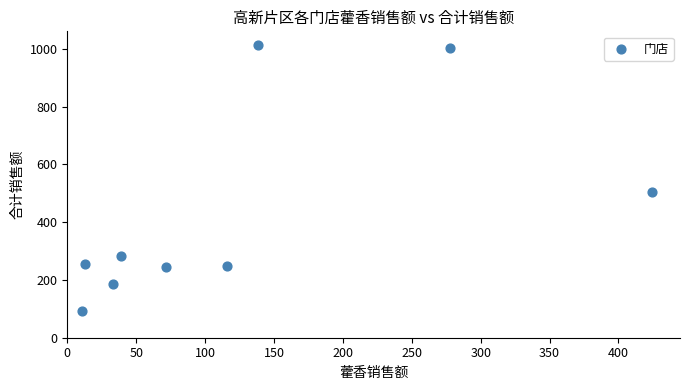

What Y value in the scatter plot is closest to 553?

505.0